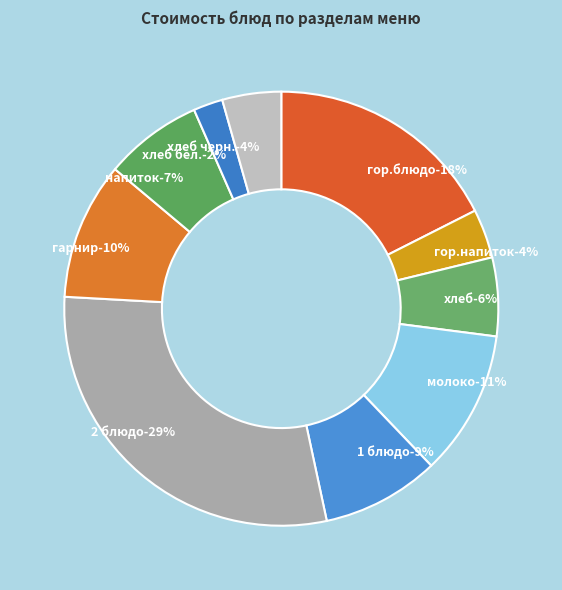

Rank the categories by value from highest to lowest.

2 блюдо, гор.блюдо, молоко, гарнир, 1 блюдо, напиток, хлеб, хлеб черн., гор.напиток, хлеб бел.